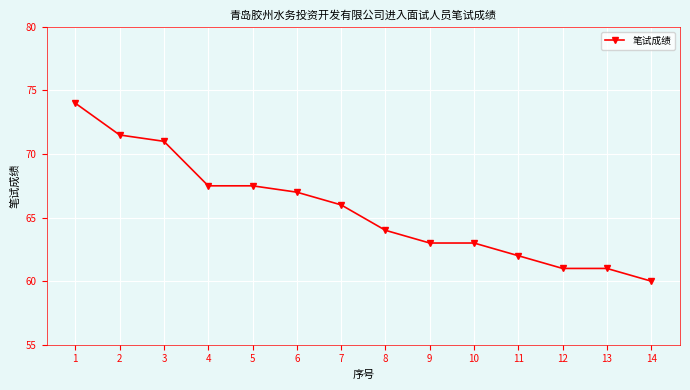

What is the ratio of the value at 10 to the value at 9?

1.0